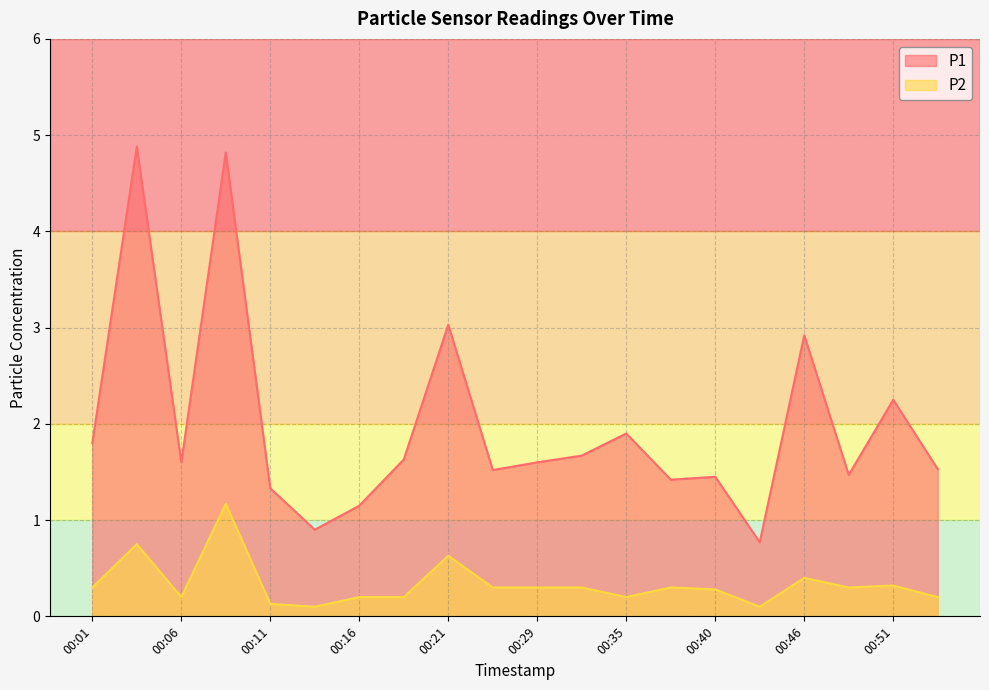

How many lines are shown in the chart?

2